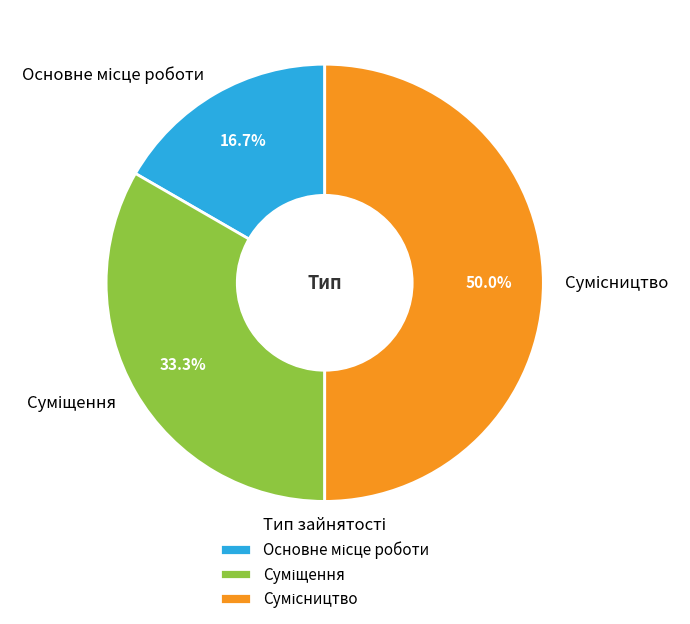

True or false: Основне місце роботи accounts for 17% of the total.

True